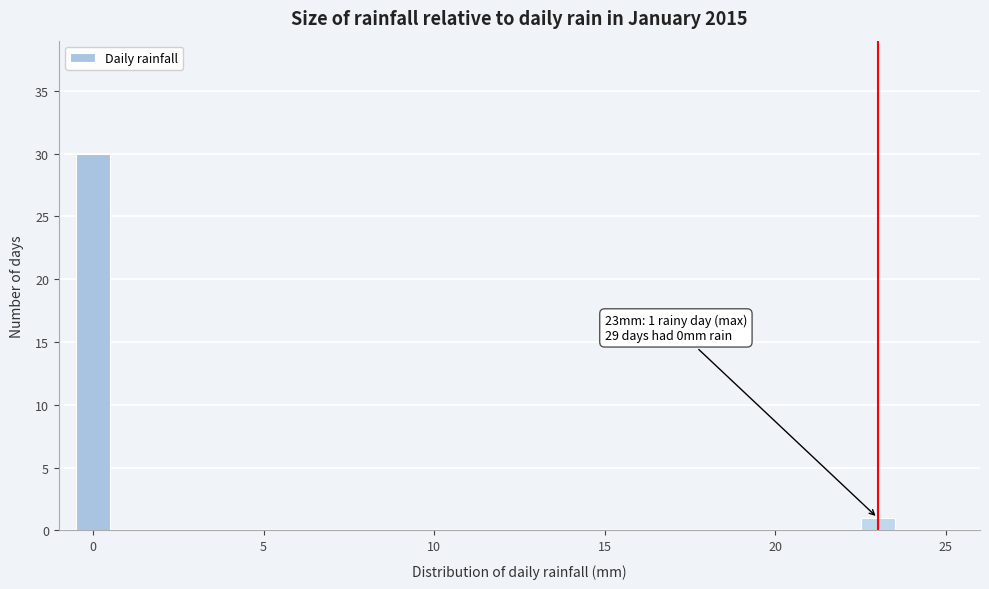

Read against the x-axis, roughly where is the centre of the tallest bar?

0.0